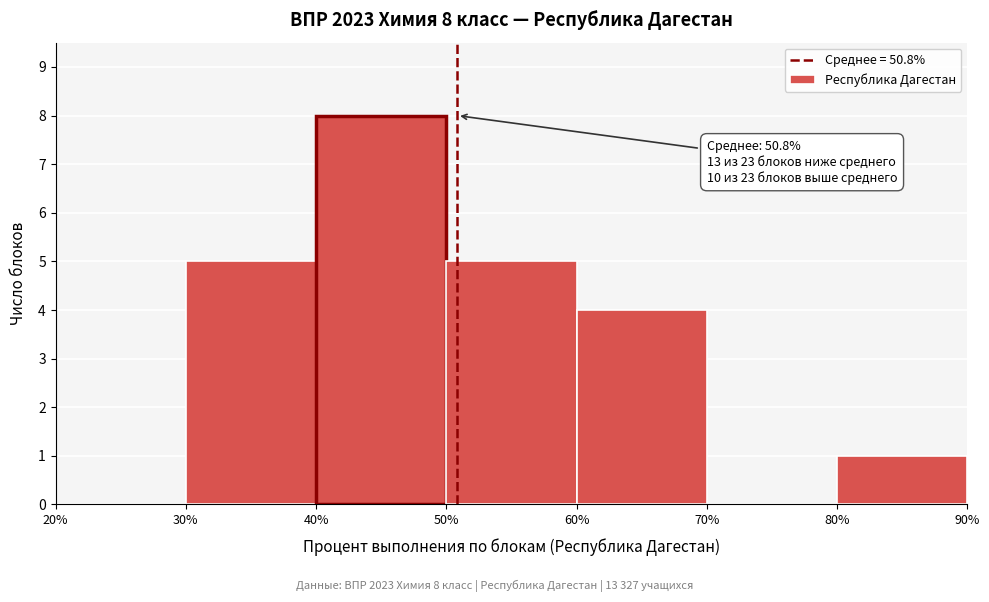

Which range on the x-axis has the tallest bar?

40% to 50%